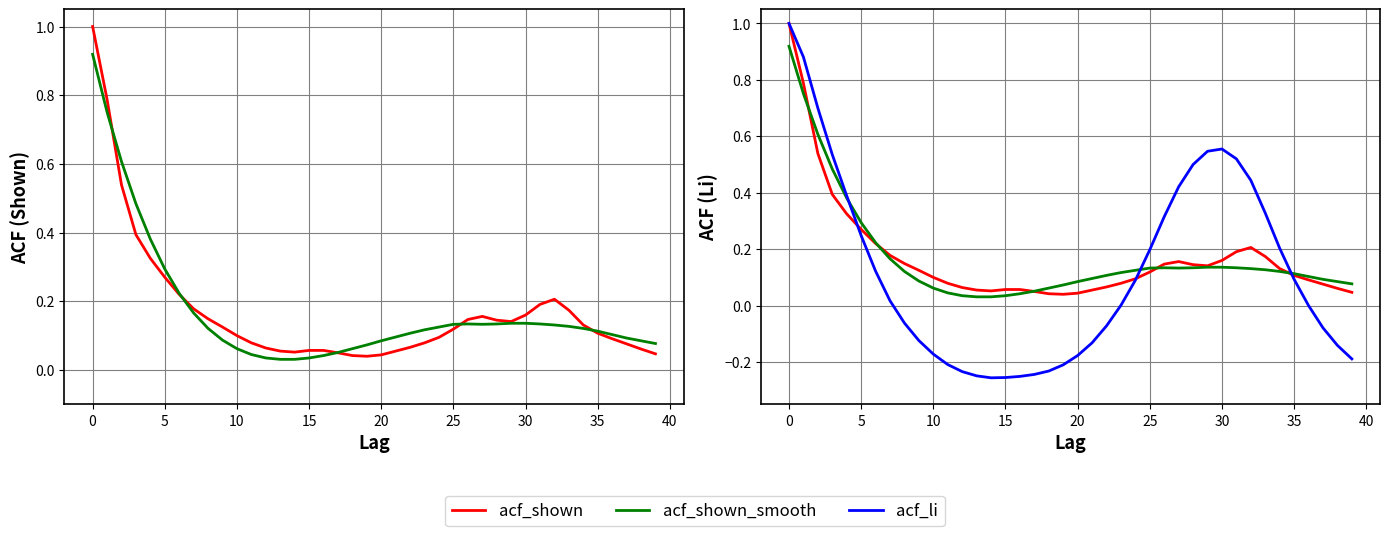

Which has a higher value, 39 or 25?

25